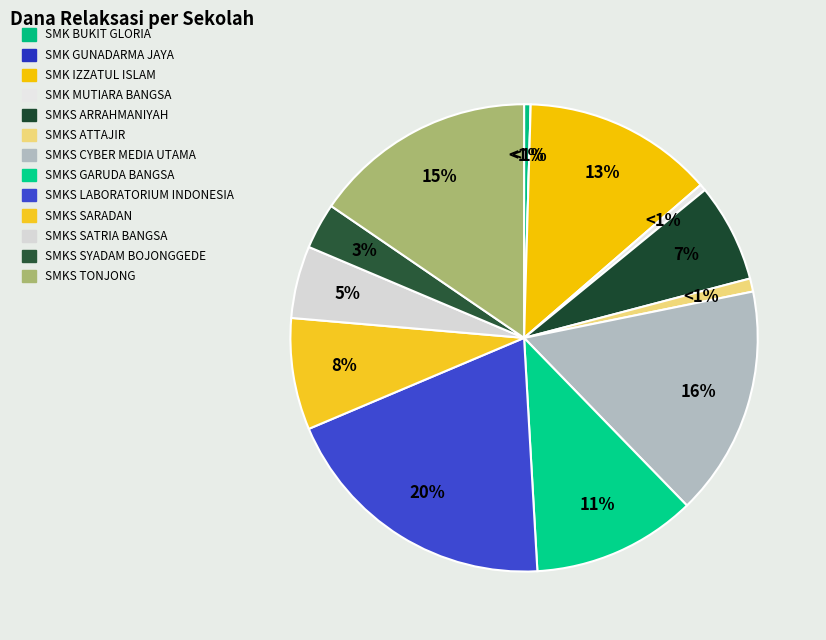

Is it true that SMKS SARADAN is 16% of the pie?

False